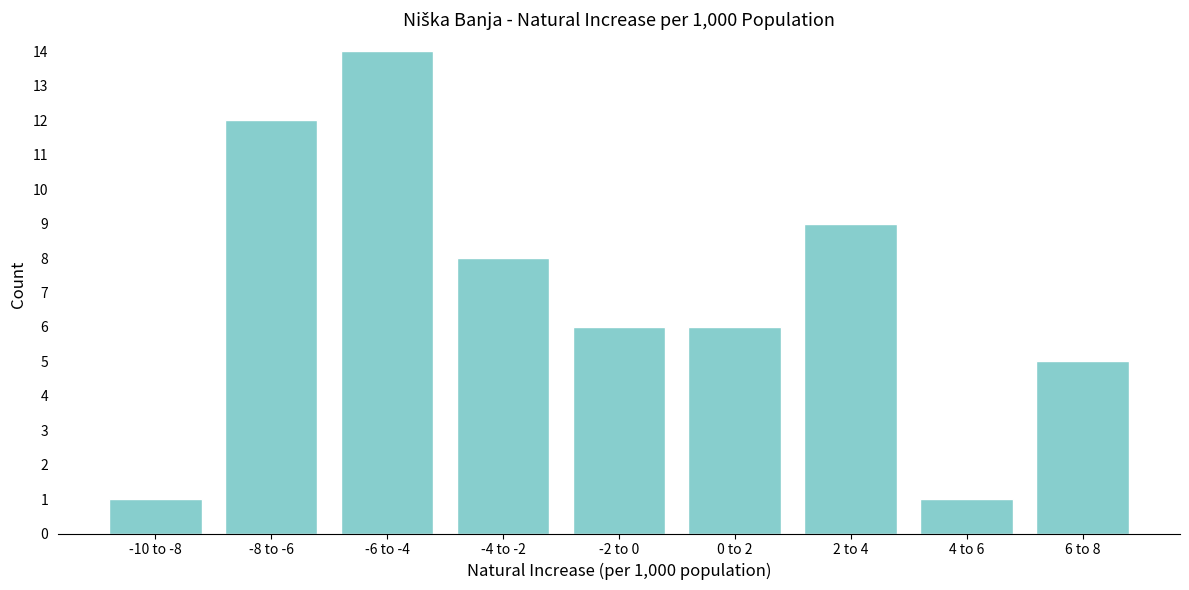

Reading left to right, what are all the values shown in this chart?

-10 to -8=1	-8 to -6=12	-6 to -4=14	-4 to -2=8	-2 to 0=6	0 to 2=6	2 to 4=9	4 to 6=1	6 to 8=5